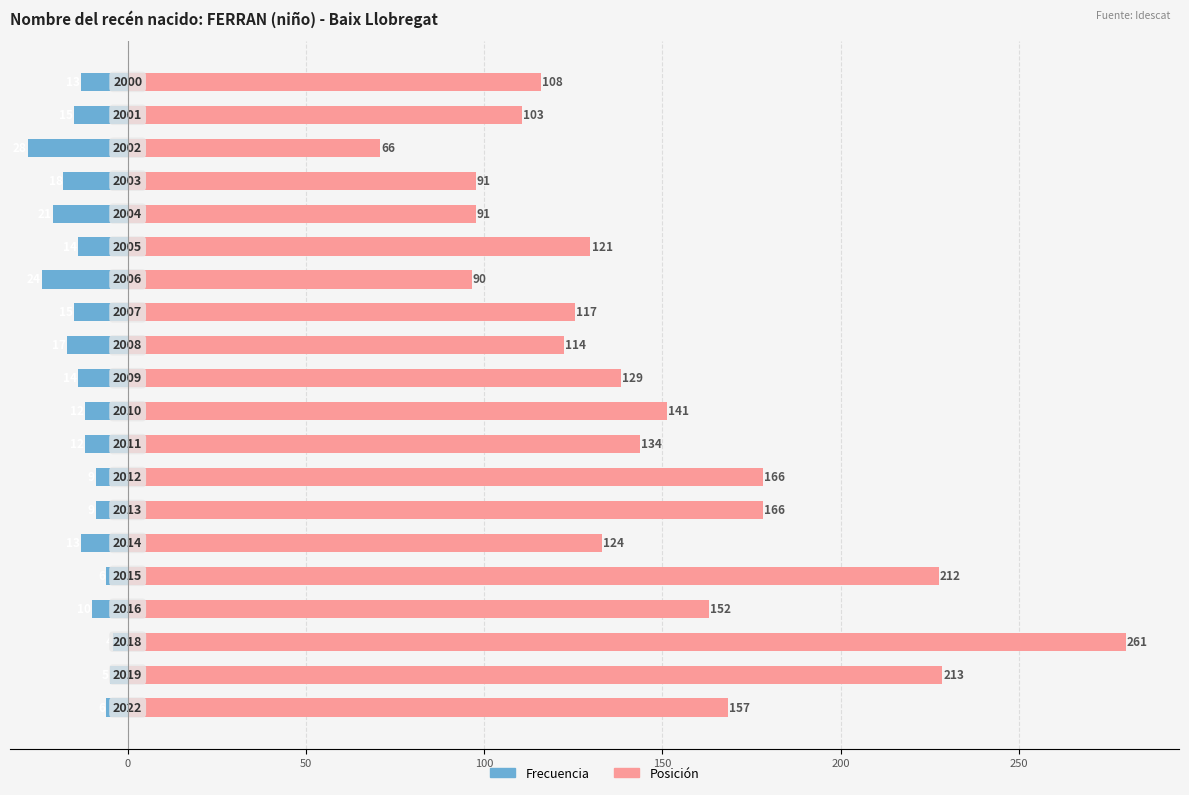

True or false: Posición has a value of 60.8 at 18.

False